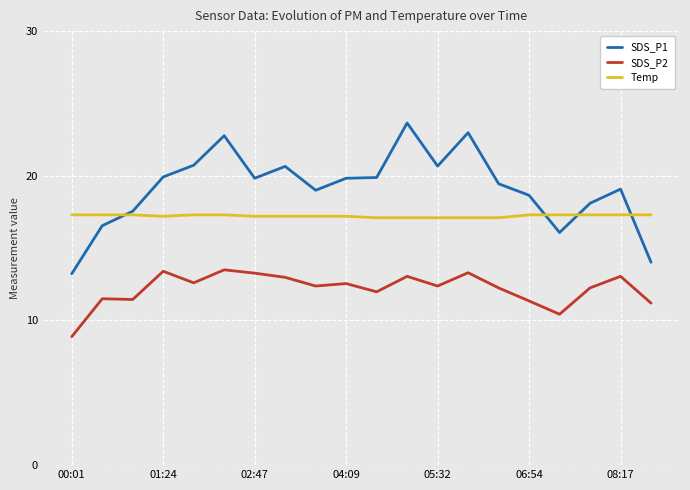

Which series has the largest range (max minus min)?

SDS_P1